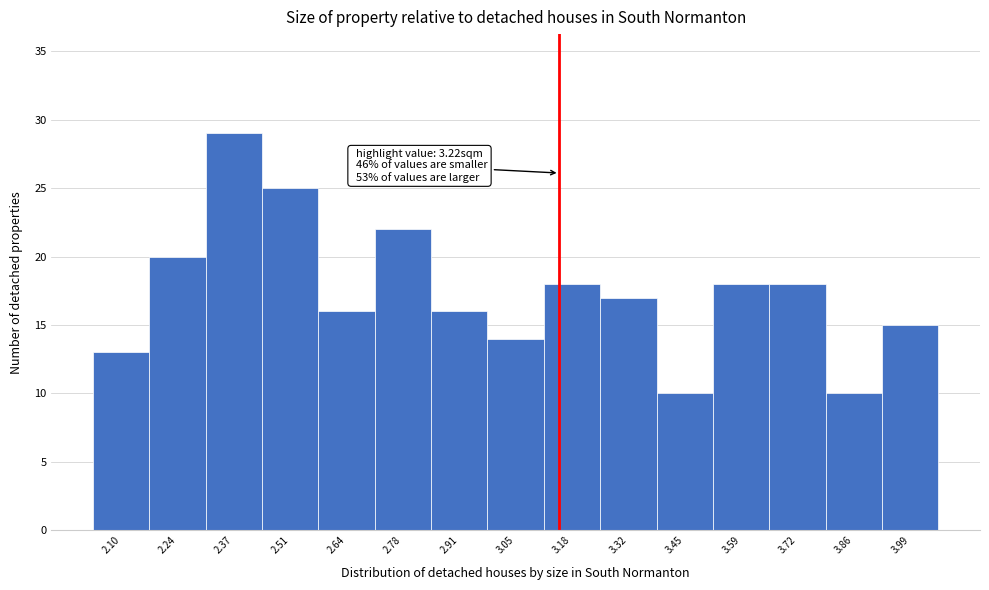

Reading right to left, list all the values displayed in this chart.

15	10	18	18	10	17	18	14	16	22	16	25	29	20	13